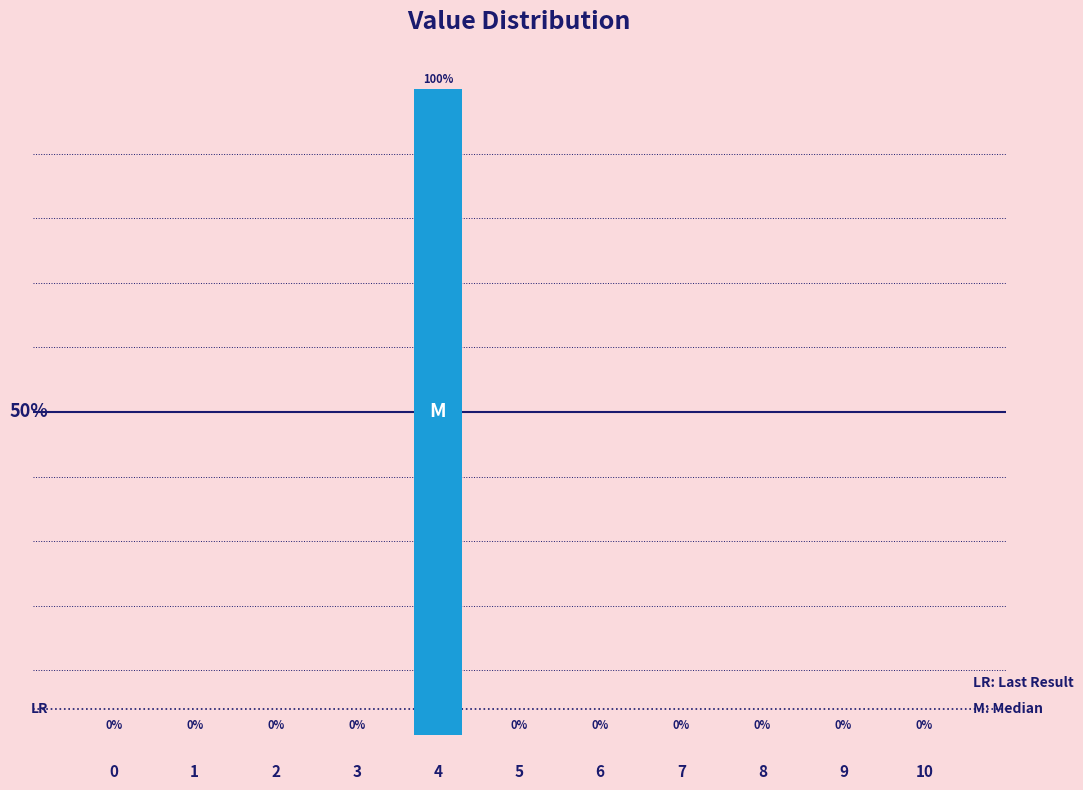

Are the bars horizontal?

No